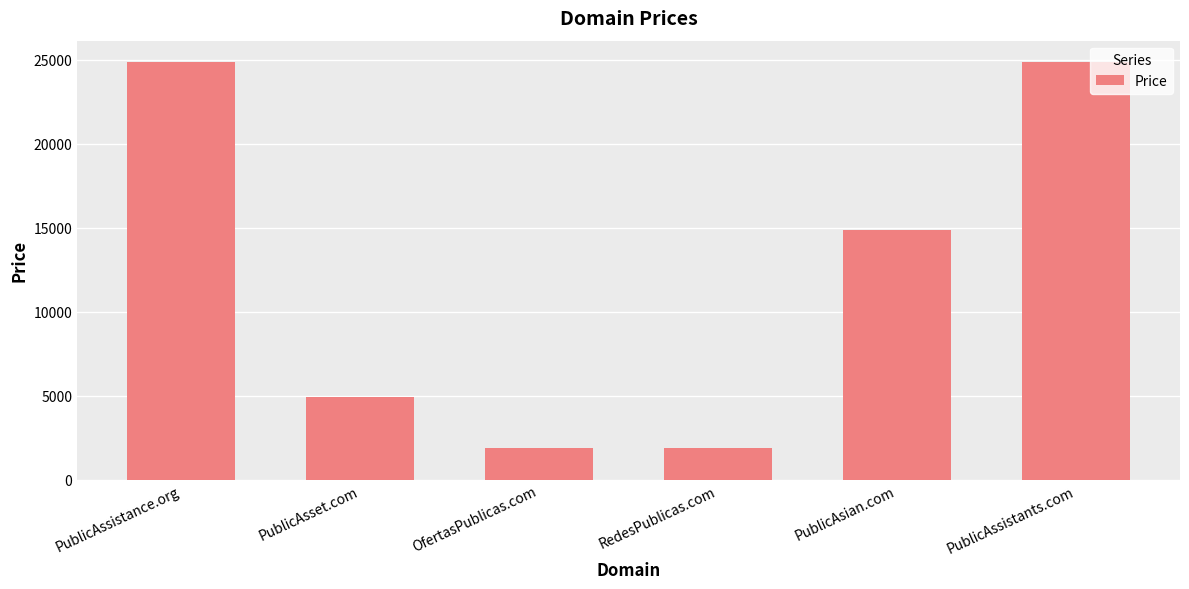

Reading right to left, transcribe all the data shown in this chart.

PublicAssistants.com=24888	PublicAsian.com=14888	RedesPublicas.com=1888	OfertasPublicas.com=1888	PublicAsset.com=4888	PublicAssistance.org=24888